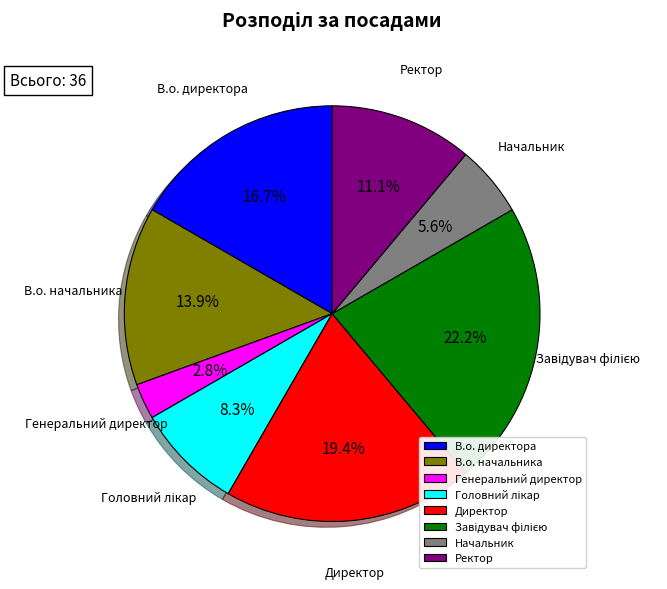

To the nearest percent, what is the difference between the largest and smallest slice percentages?

19%